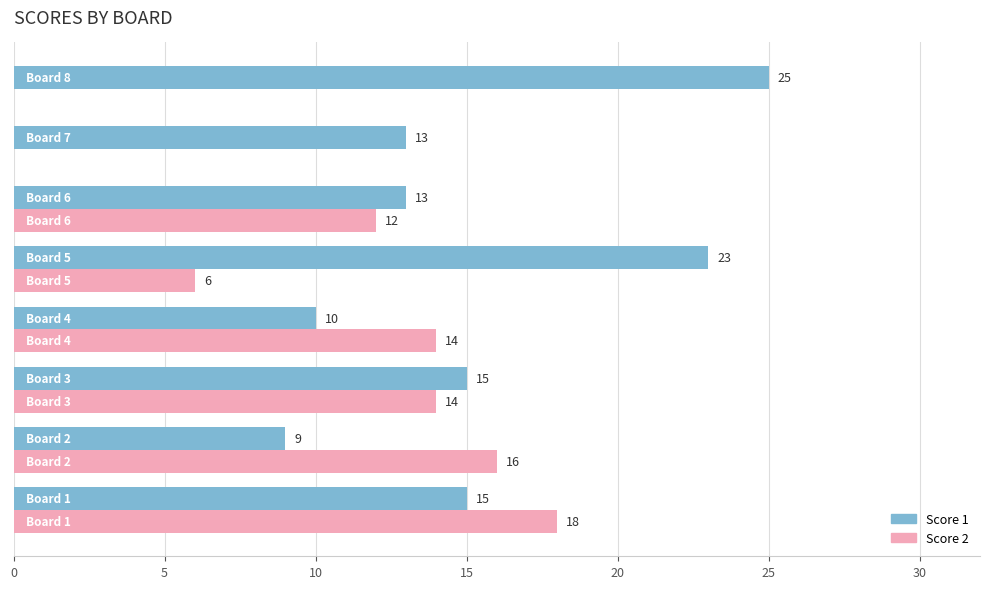

Which series has the largest total across all categories?

Score 1